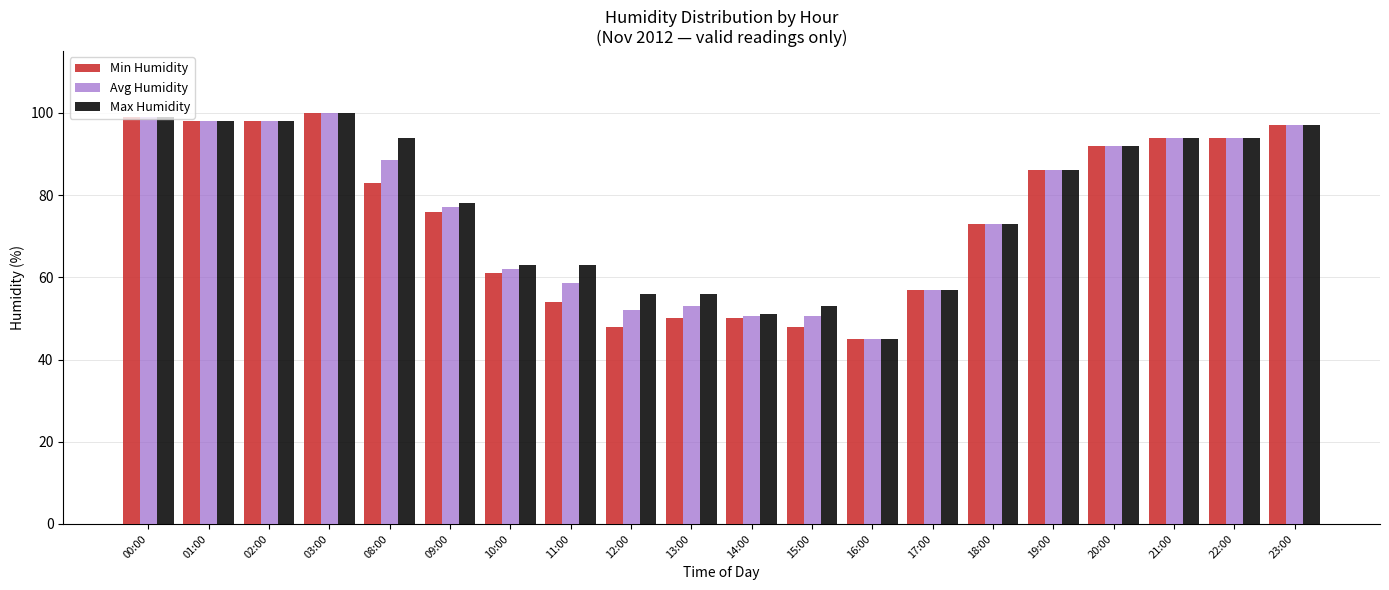

What is the difference between the maximum and second lowest values in the Min Humidity series?

52.0